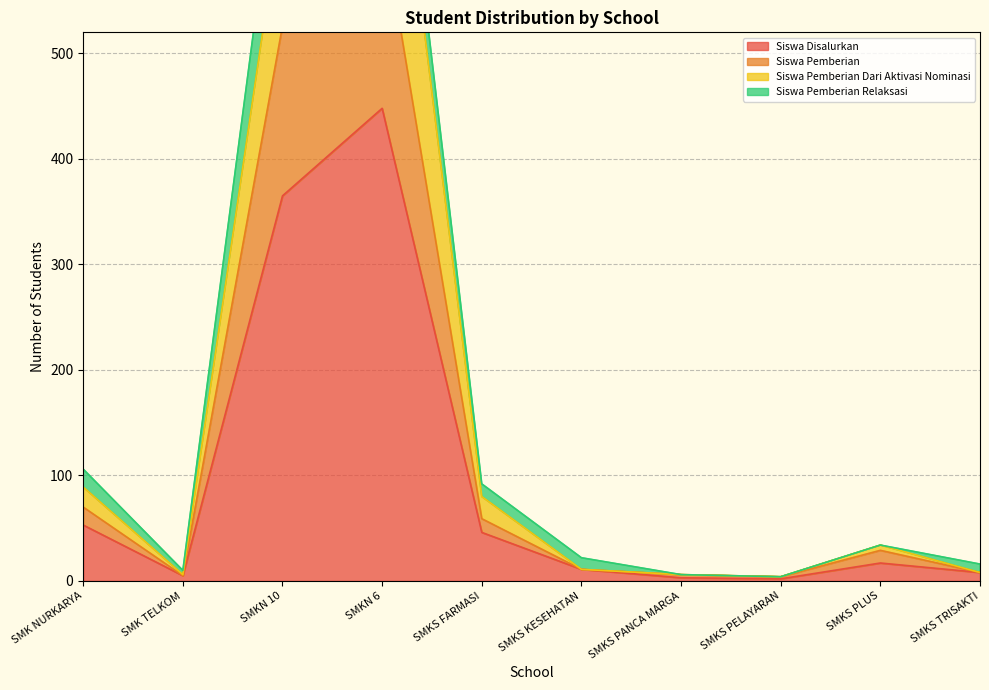

What is the difference between the maximum and minimum values in the Siswa Disalurkan series?

446